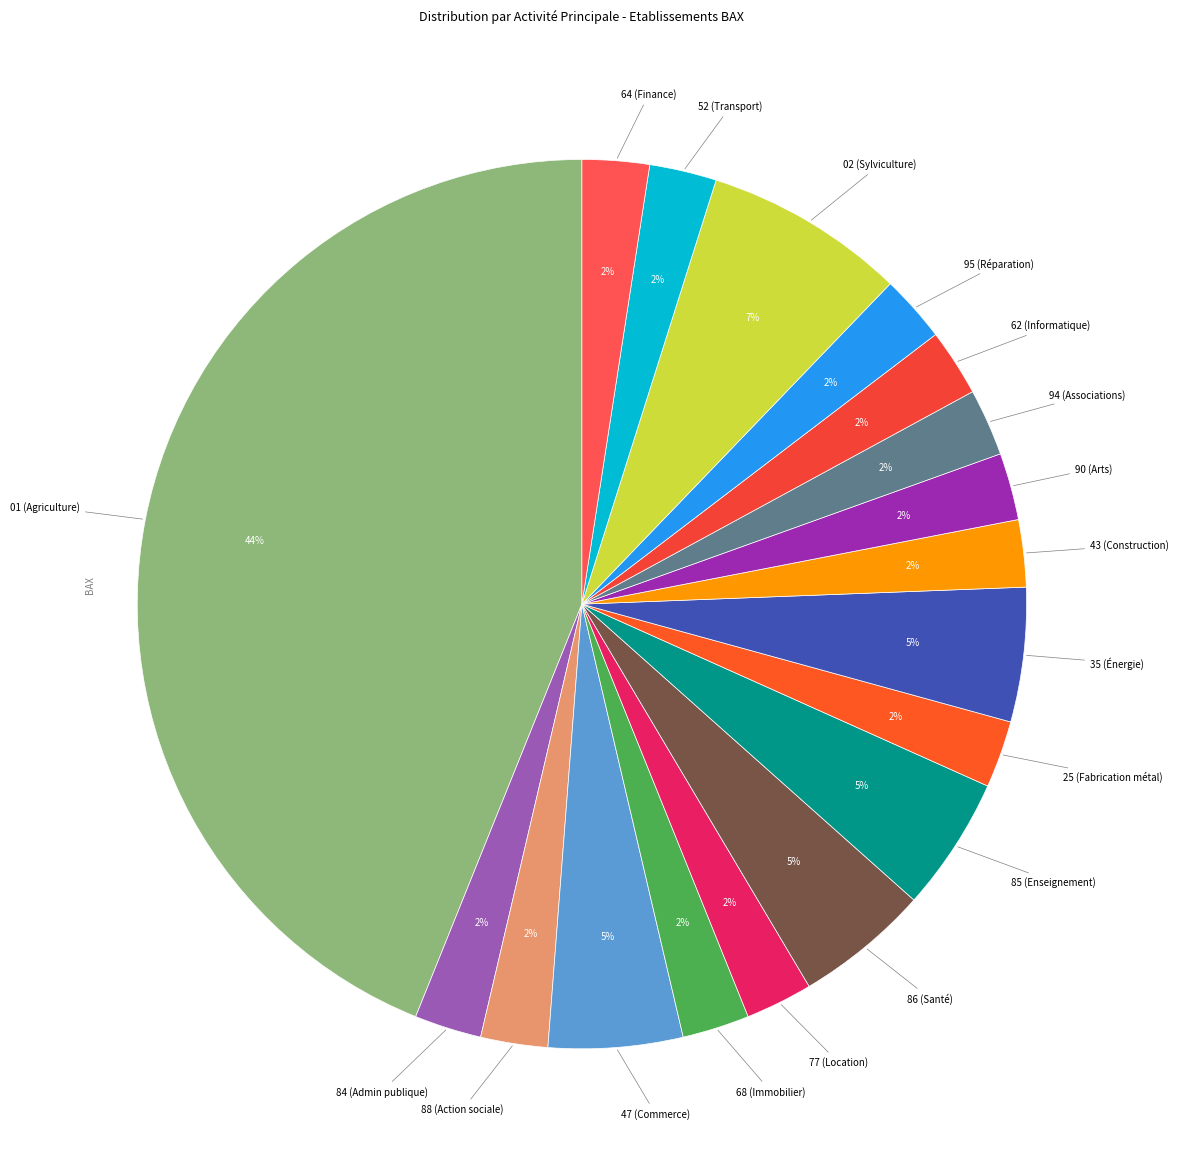

Is the sum of 02 (Sylviculture) and 86 (Santé) greater than half?

No